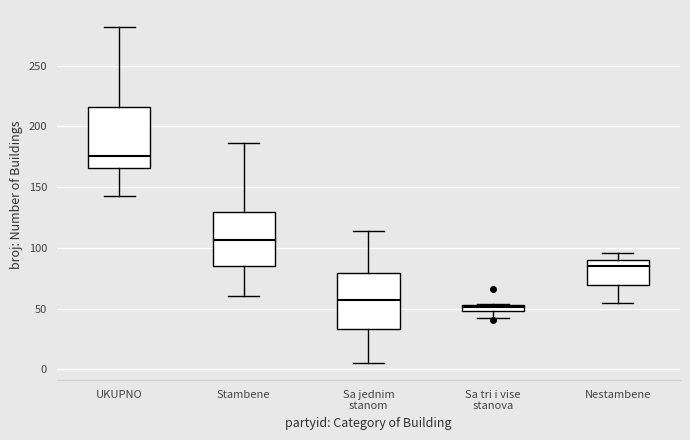

Where is the upper edge of the box for Sa tri i vise stanova on the y-axis? The values are not printed on the chart, so give them approximately, as read against the axis.

55